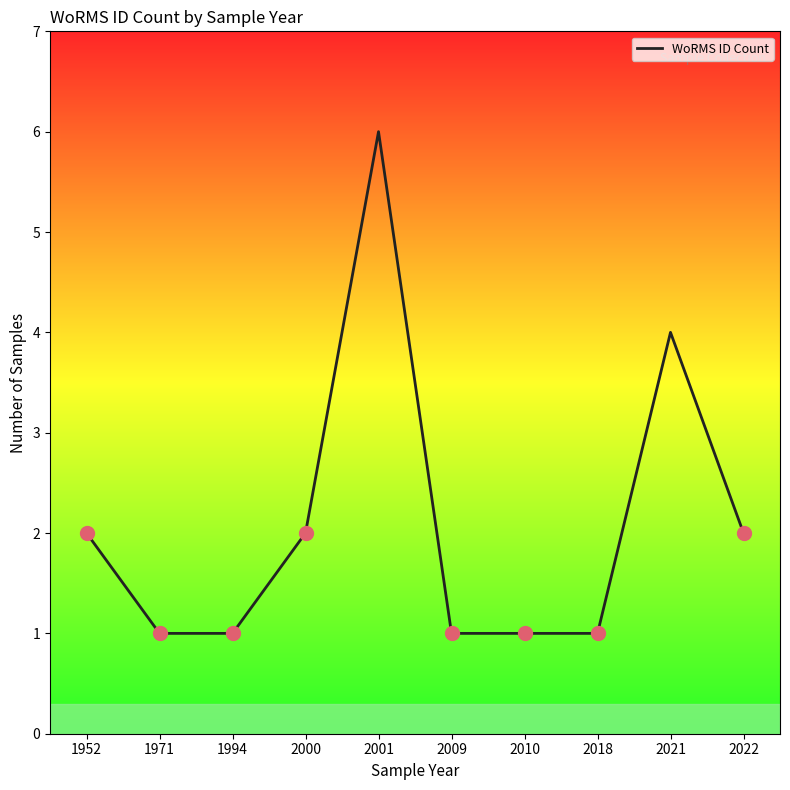

What is the sum of the values at 2009 and 1994?

2